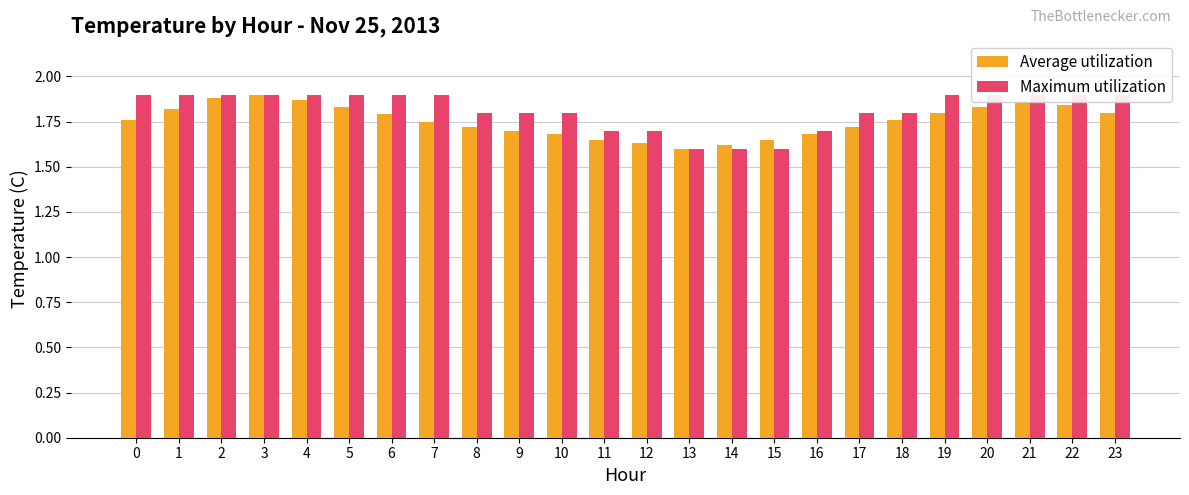

What is the sum of all Maximum utilization values?

43.6